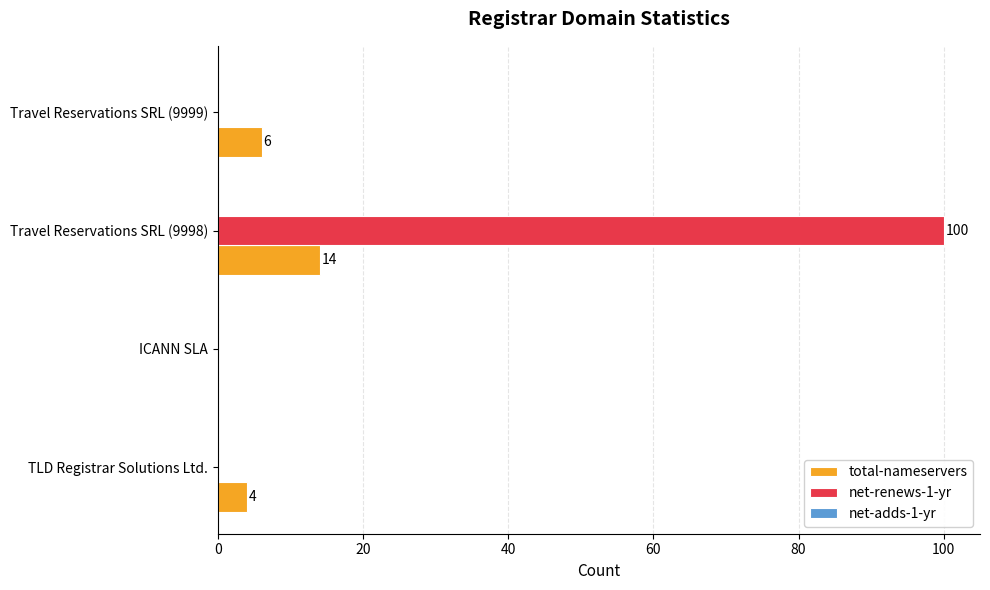

What is the sum of all net-renews-1-yr values?

100